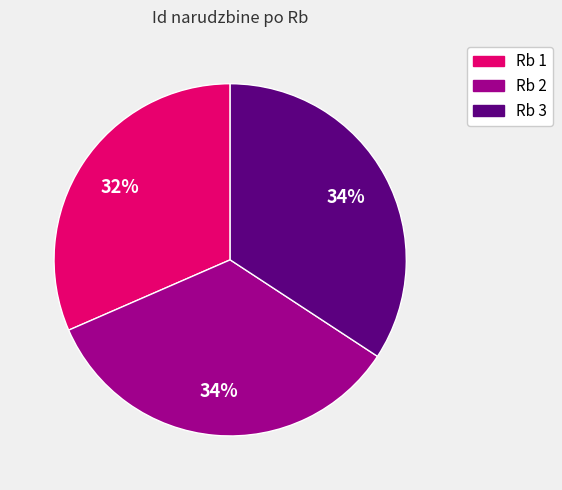

Is there any slice that represents more than half of the pie?

No